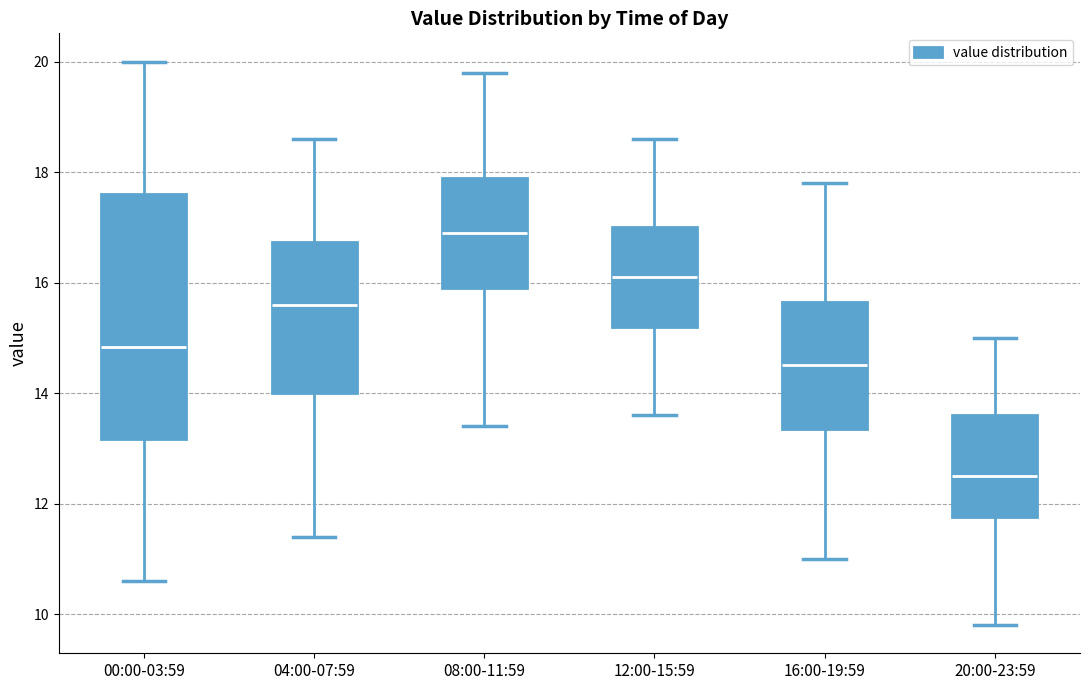

Reading left to right, transcribe this box plot: for each box, give where its median line is, the range the box spans, and where its two whiskers end, as read against the y-axis. The values are not printed on the chart, so give them approximately, as read against the axis.

00:00-03:59: median 14.8, box 13.2 to 17.6, whiskers 10.6 to 20.0
04:00-07:59: median 15.6, box 14.0 to 16.8, whiskers 11.4 to 18.6
08:00-11:59: median 17.0, box 16.0 to 18.0, whiskers 13.4 to 19.8
12:00-15:59: median 16.2, box 15.2 to 17.0, whiskers 13.6 to 18.6
16:00-19:59: median 14.6, box 13.4 to 15.6, whiskers 11.0 to 17.8
20:00-23:59: median 12.6, box 11.8 to 13.6, whiskers 9.8 to 15.0